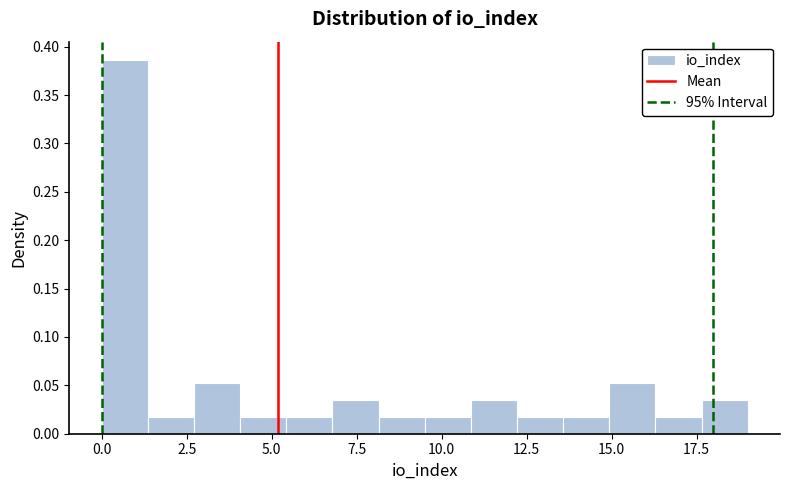

Around what value on the x-axis is the tallest bar? Give the approximate position of its centre, as read against the axis.

0.5